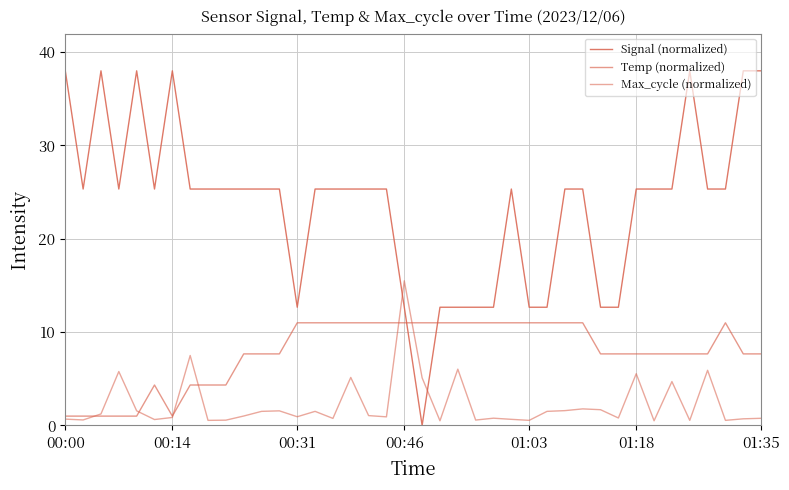

Reading left to right, what are all the values shown in this chart?

Signal (normalized): 38.0	25.3	38.0	25.3	38.0	25.3	38.0	25.3	25.3	25.3	25.3	25.3	25.3	12.7	25.3	25.3	25.3	25.3	25.3	12.7	0.0	12.7	12.7	12.7	12.7	25.3	12.7	12.7	25.3	25.3	12.7	12.7	25.3	25.3	25.3	38.0	25.3	25.3	38.0	38.0
Temp (normalized): 1.0	1.0	1.0	1.0	1.0	4.3	1.0	4.3	4.3	4.3	7.7	7.7	7.7	11.0	11.0	11.0	11.0	11.0	11.0	11.0	11.0	11.0	11.0	11.0	11.0	11.0	11.0	11.0	11.0	11.0	7.7	7.7	7.7	7.7	7.7	7.7	7.7	11.0	7.7	7.7
Max_cycle (normalized): 0.7	0.6	1.2	5.8	1.6	0.6	0.9	7.5	0.5	0.6	1.0	1.5	1.6	0.9	1.5	0.8	5.1	1.1	0.9	15.5	5.1	0.5	6.0	0.6	0.8	0.7	0.5	1.5	1.6	1.8	1.7	0.8	5.5	0.5	4.7	0.5	5.9	0.5	0.7	0.8